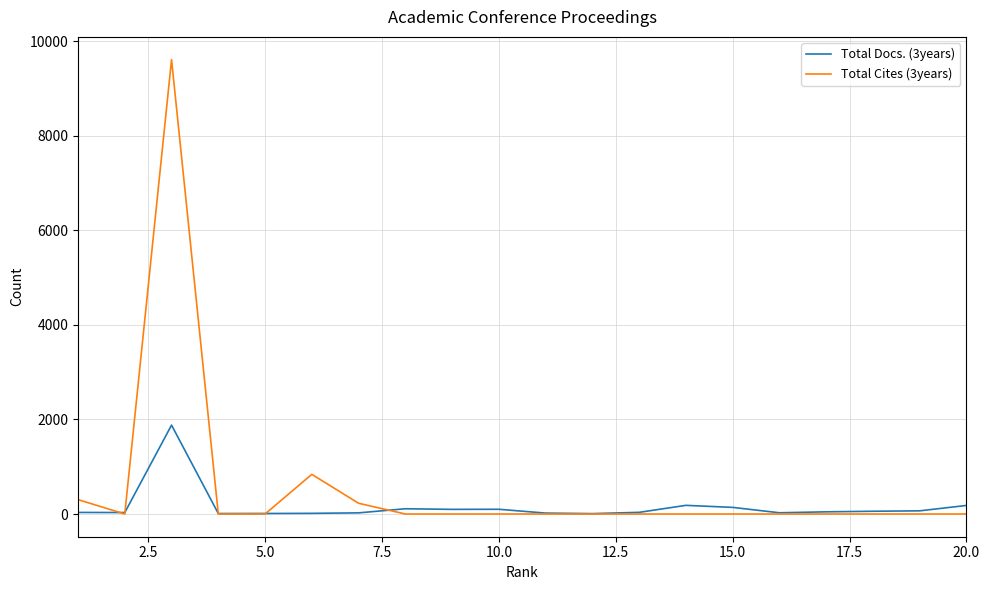

In Total Cites (3years), how many points are higher than both neighbors (excluding endpoints)?

2